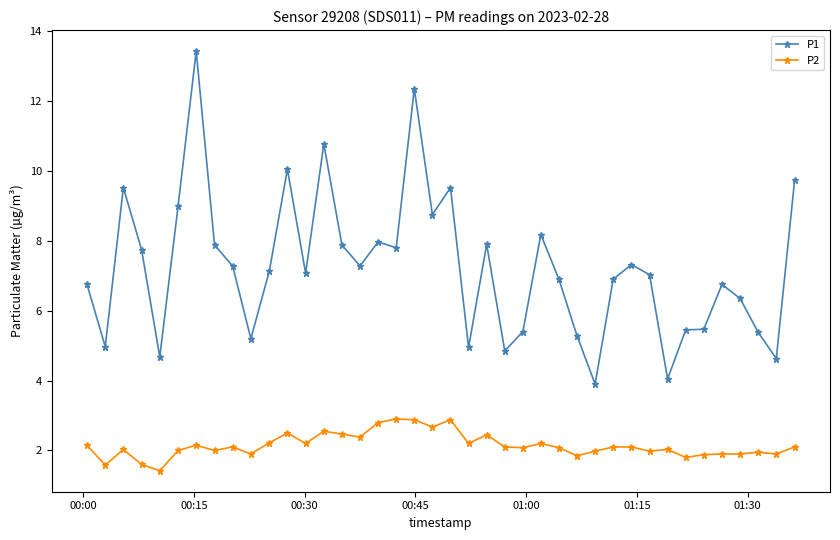

Does the chart display data point markers on the line(s)?

Yes